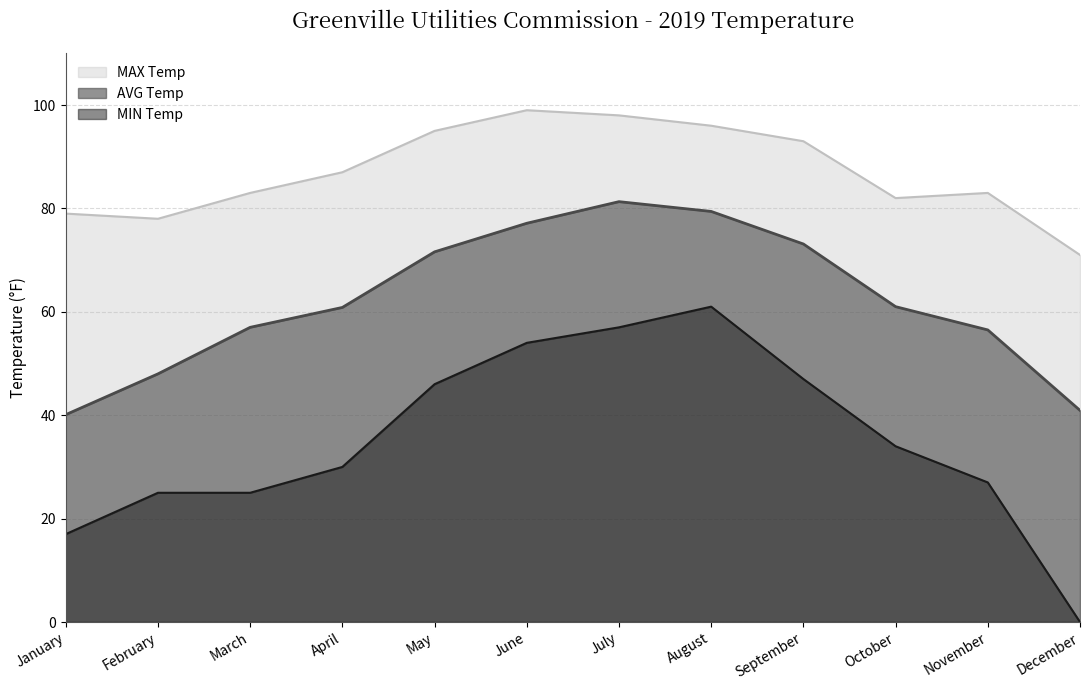

Between September and November, which is larger?

September